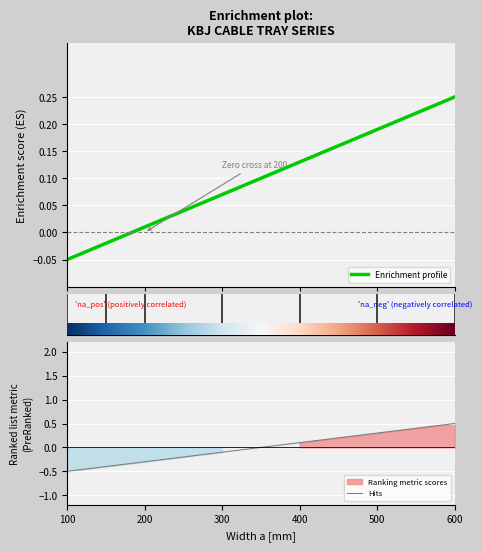

Is this an area chart (filled region under the line)?

No